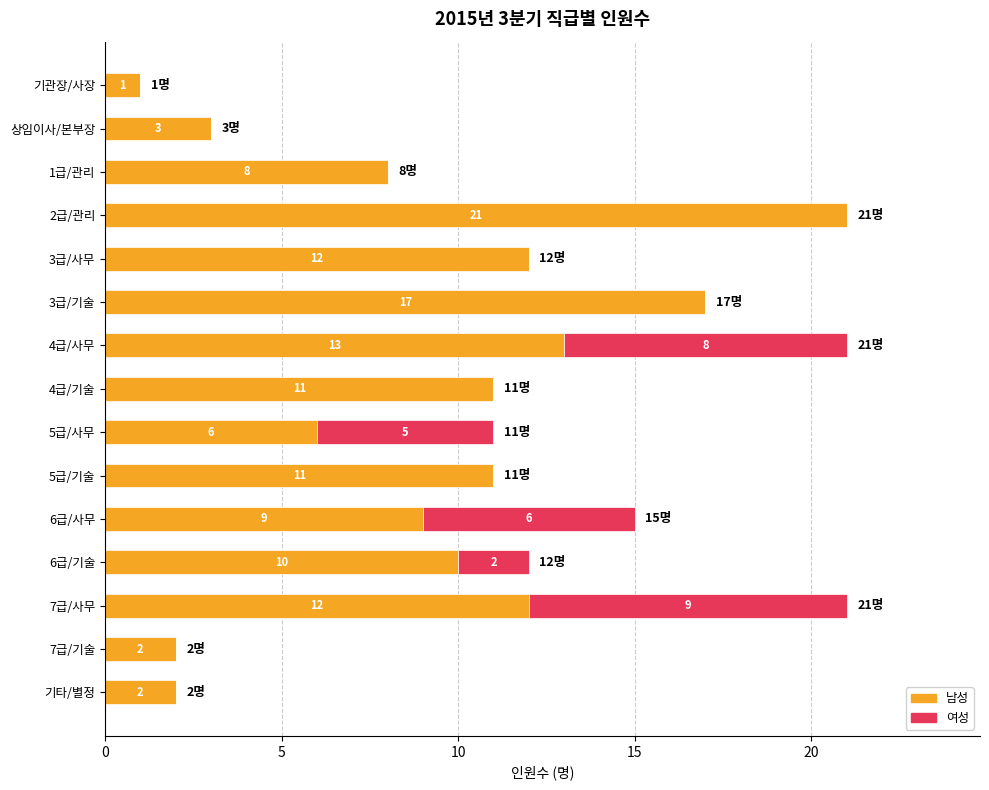

Count the number of categories in the chart.

15